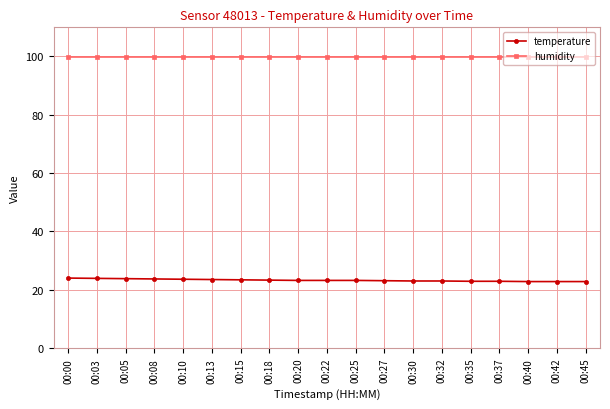

What is the average value of the humidity series?

99.9